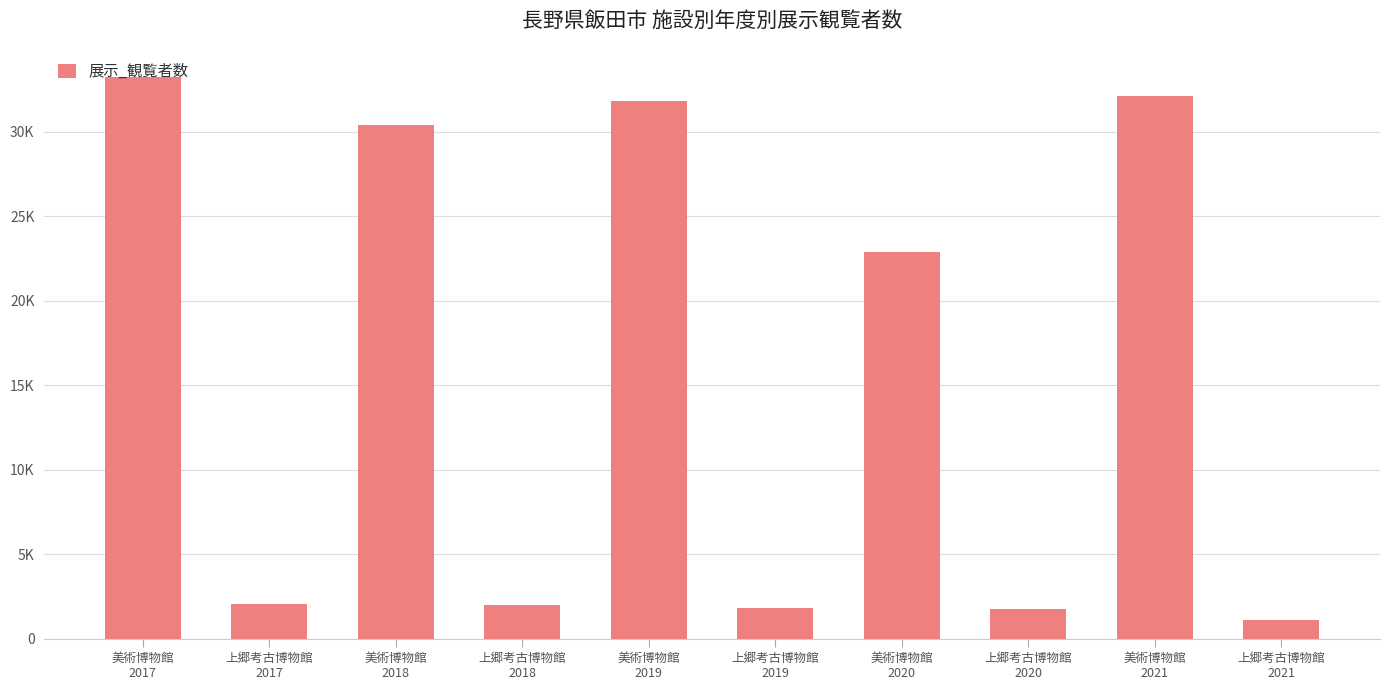

Does the chart contain any negative values?

No